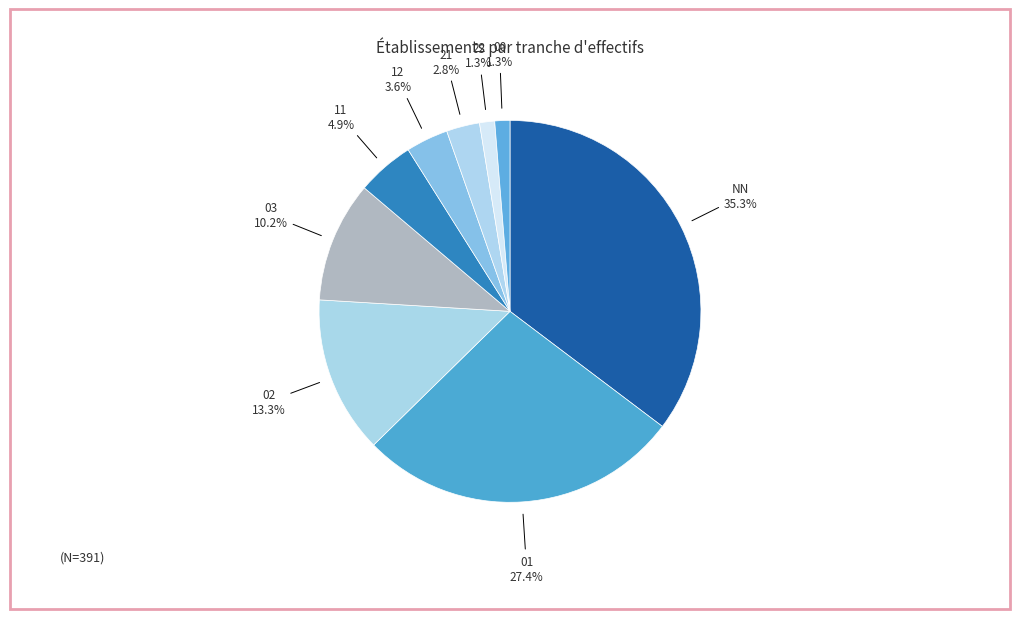

To the nearest percent, what percentage of the pie is 11?

5%